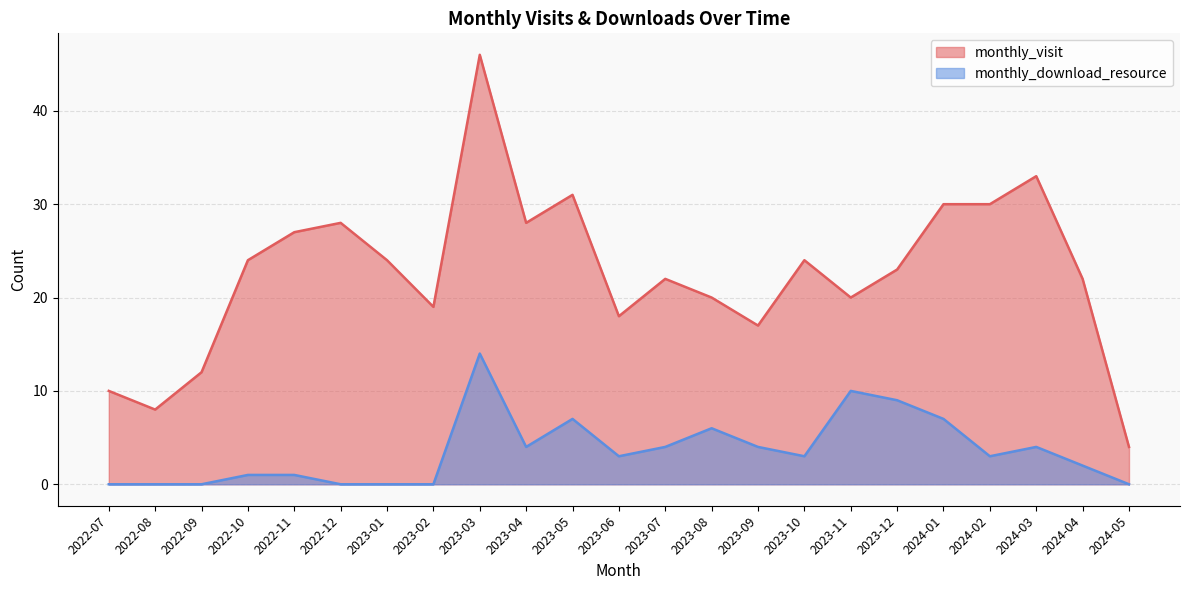

Reading left to right, transcribe all the data shown in this chart.

monthly_visit: 2022-07=10	2022-08=8	2022-09=12	2022-10=24	2022-11=27	2022-12=28	2023-01=24	2023-02=19	2023-03=46	2023-04=28	2023-05=31	2023-06=18	2023-07=22	2023-08=20	2023-09=17	2023-10=24	2023-11=20	2023-12=23	2024-01=30	2024-02=30	2024-03=33	2024-04=22	2024-05=4
monthly_download_resource: 2022-07=0	2022-08=0	2022-09=0	2022-10=1	2022-11=1	2022-12=0	2023-01=0	2023-02=0	2023-03=14	2023-04=4	2023-05=7	2023-06=3	2023-07=4	2023-08=6	2023-09=4	2023-10=3	2023-11=10	2023-12=9	2024-01=7	2024-02=3	2024-03=4	2024-04=2	2024-05=0